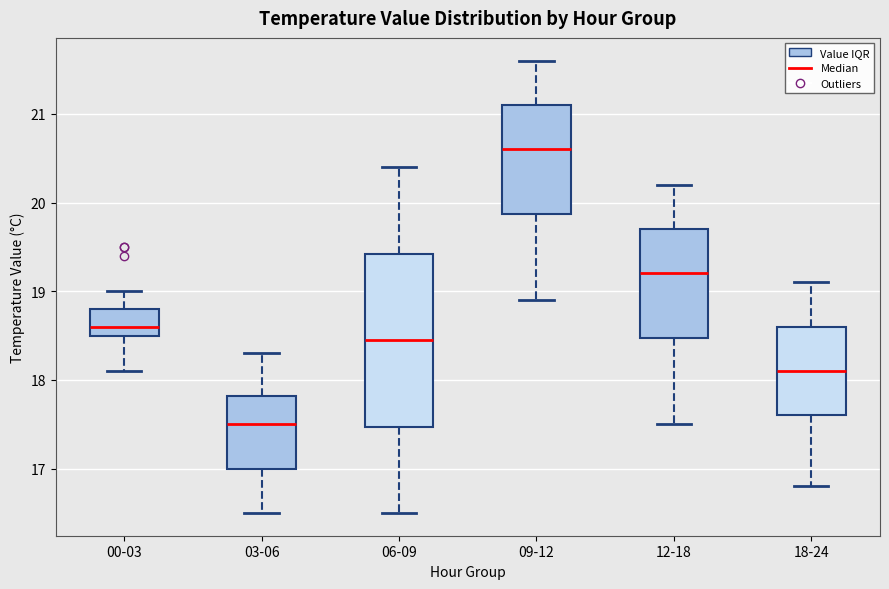

Where does the lower whisker of the box for 09-12 end on the y-axis? The values are not printed on the chart, so give them approximately, as read against the axis.

18.9